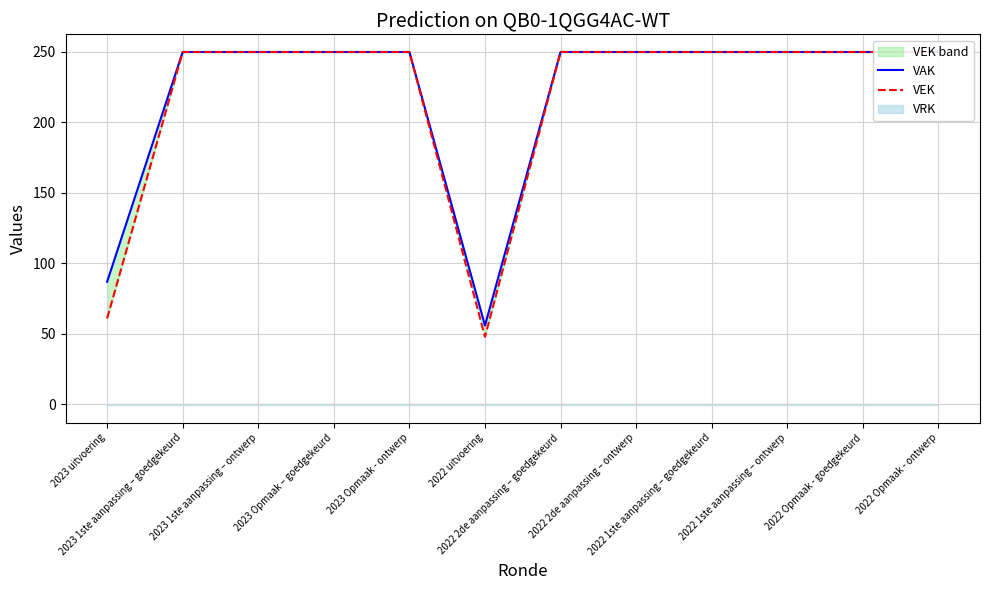

List the labels in order of VEK value, largest first.

2023 1ste aanpassing – goedgekeurd, 2023 1ste aanpassing – ontwerp, 2023 Opmaak – goedgekeurd, 2023 Opmaak - ontwerp, 2022 2de aanpassing – goedgekeurd, 2022 2de aanpassing – ontwerp, 2022 1ste aanpassing – goedgekeurd, 2022 1ste aanpassing – ontwerp, 2022 Opmaak - goedgekeurd, 2022 Opmaak - ontwerp, 2023 uitvoering, 2022 uitvoering